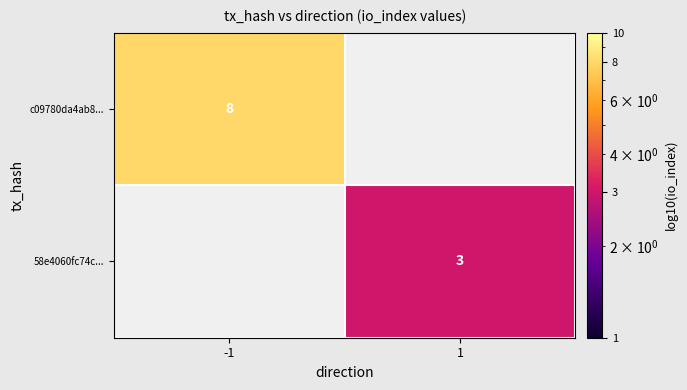

What is the maximum value shown in the chart?

8.0